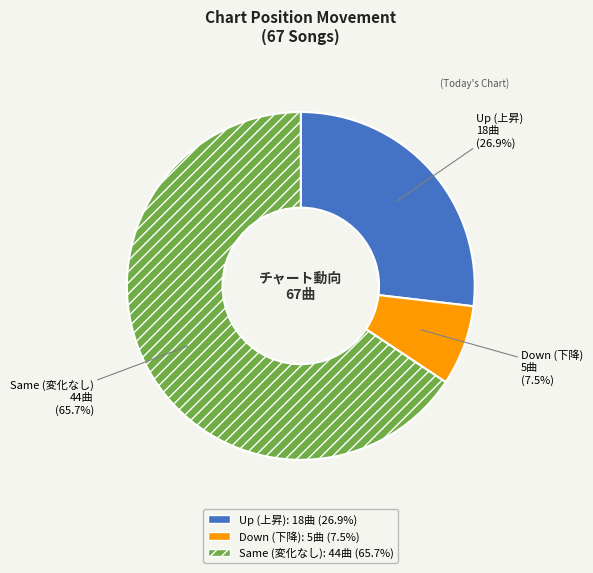

Which slice is the largest?

Same (変化なし)